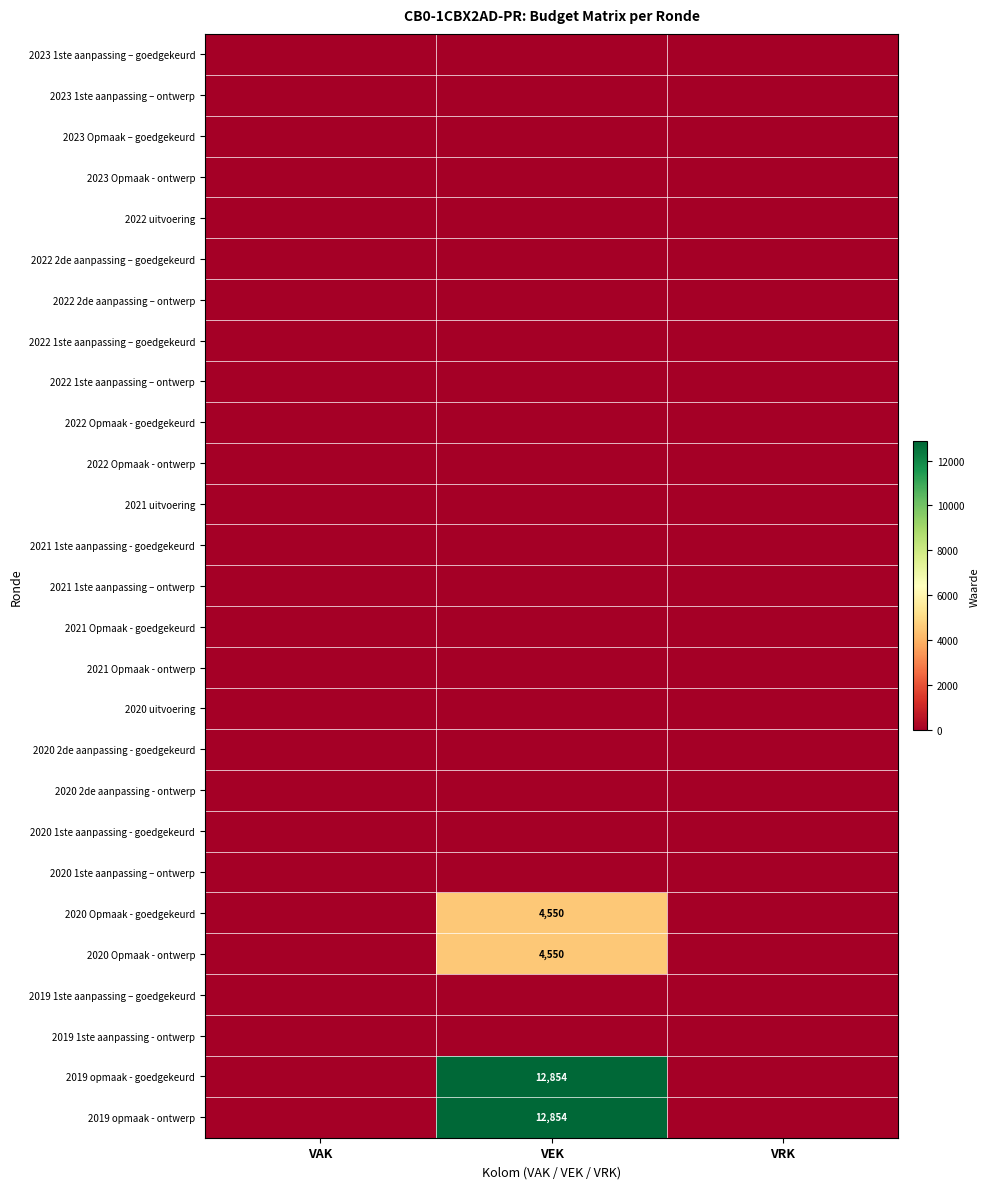

What is the sum of all 2019 opmaak - goedgekeurd values?

12854